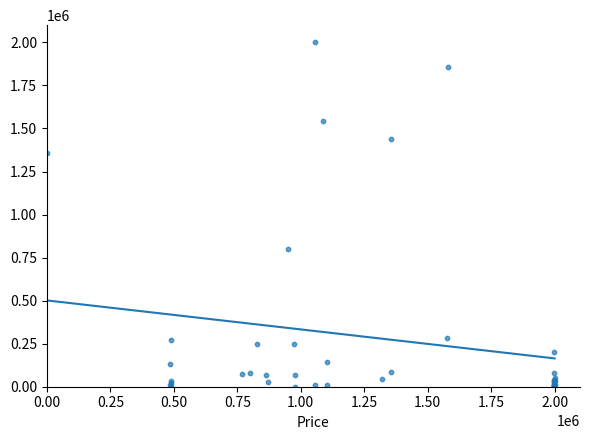

What Y value in the scatter plot is closest to 1000000?

802411.4